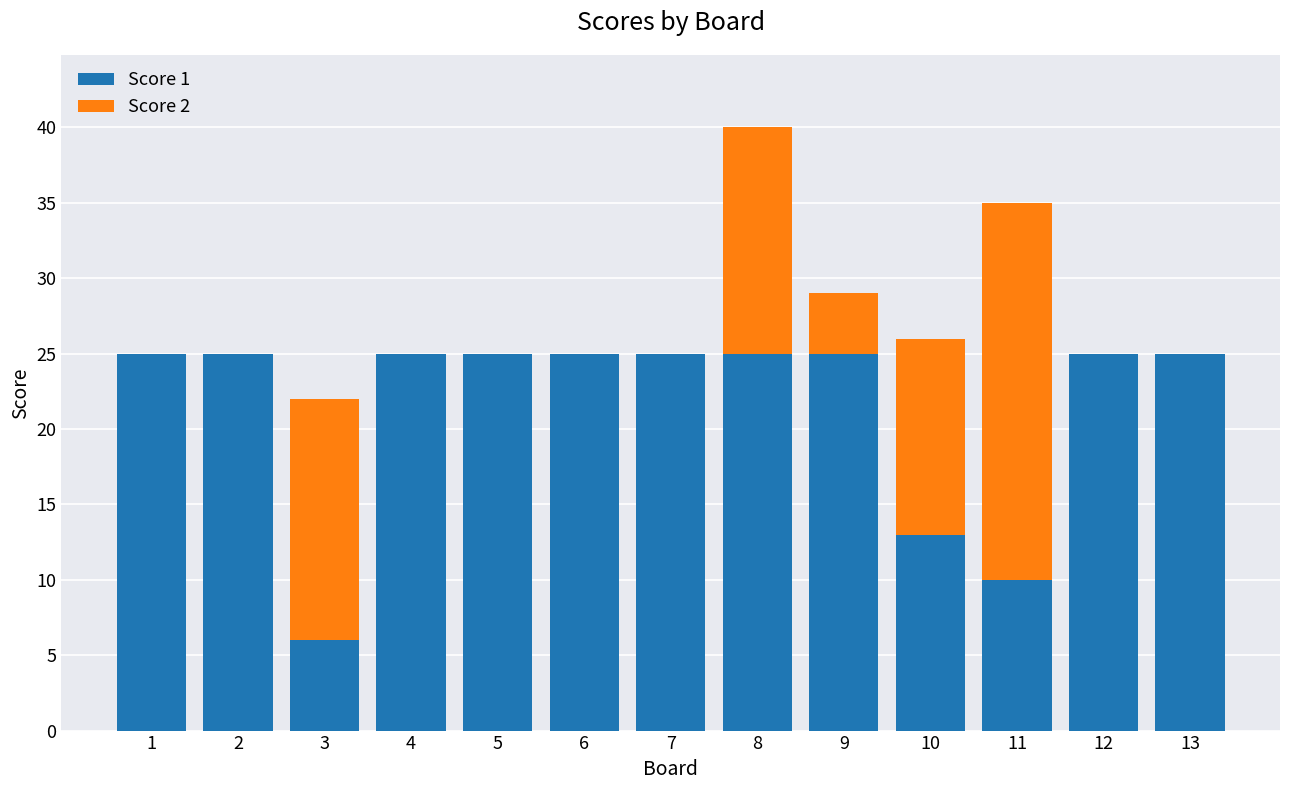

Reading right to left, list the values for the Score 1 series.

13=25	12=25	11=10	10=13	9=25	8=25	7=25	6=25	5=25	4=25	3=6	2=25	1=25